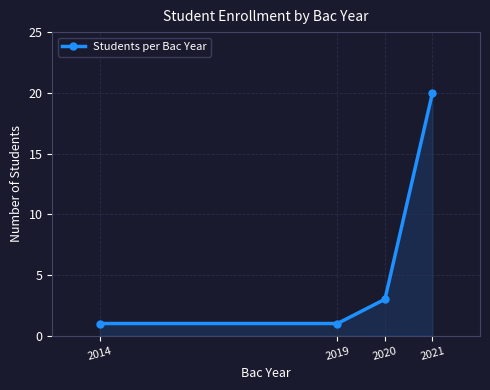

What is the average value?

6